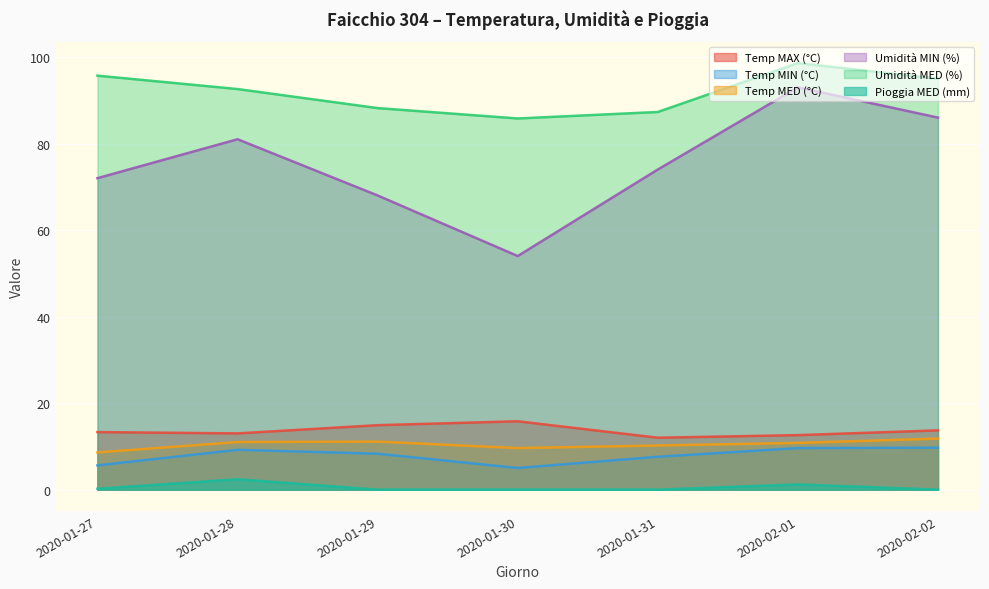

True or false: Umidità MED (%) and Umidità MIN (%) intersect in this chart.

False